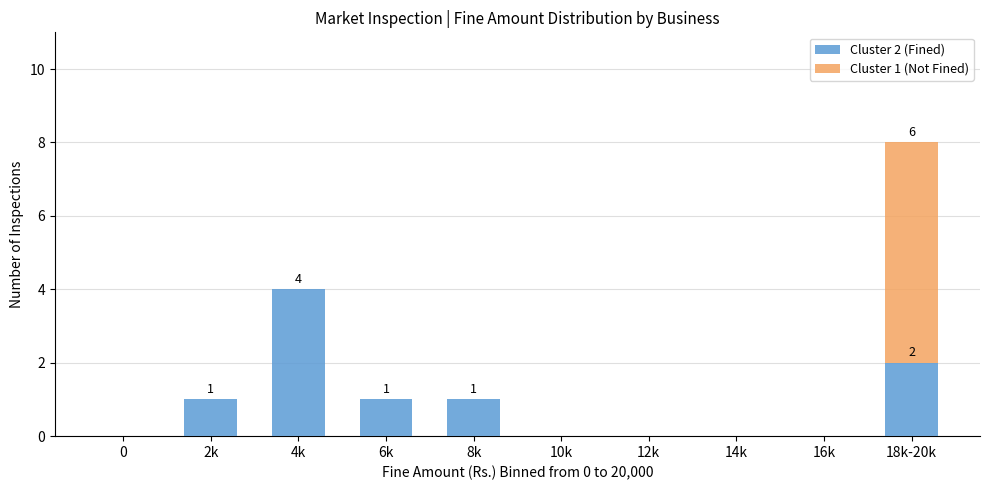

Reading left to right, transcribe the values for Cluster 2 (Fined).

0=0	2k=1	4k=4	6k=1	8k=1	10k=0	12k=0	14k=0	16k=0	18k-20k=2